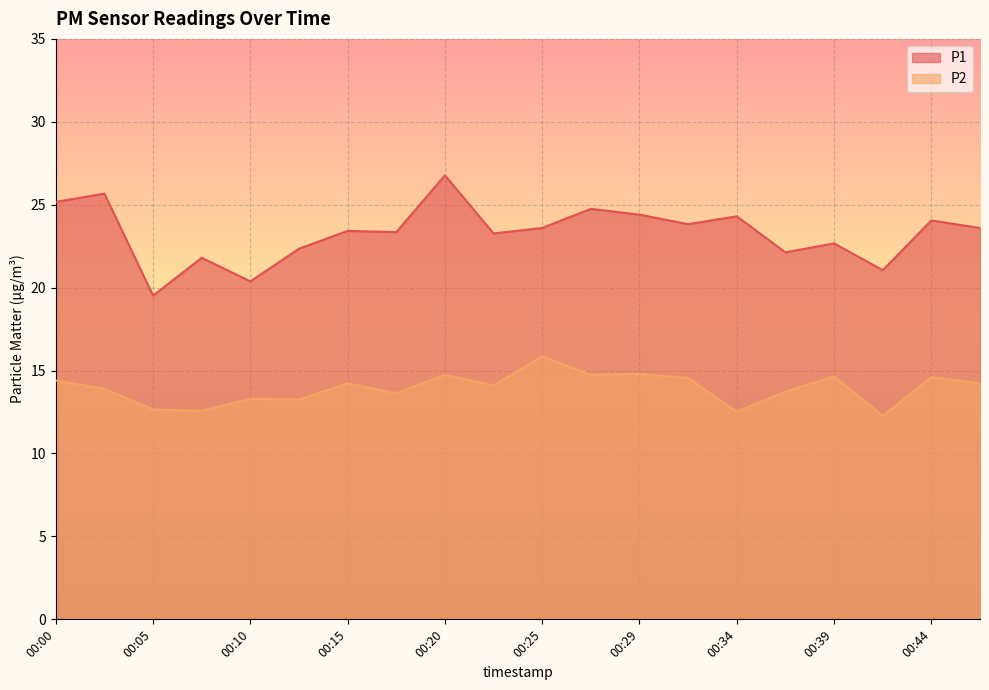

What is the total value across all series at 00:00?

39.6